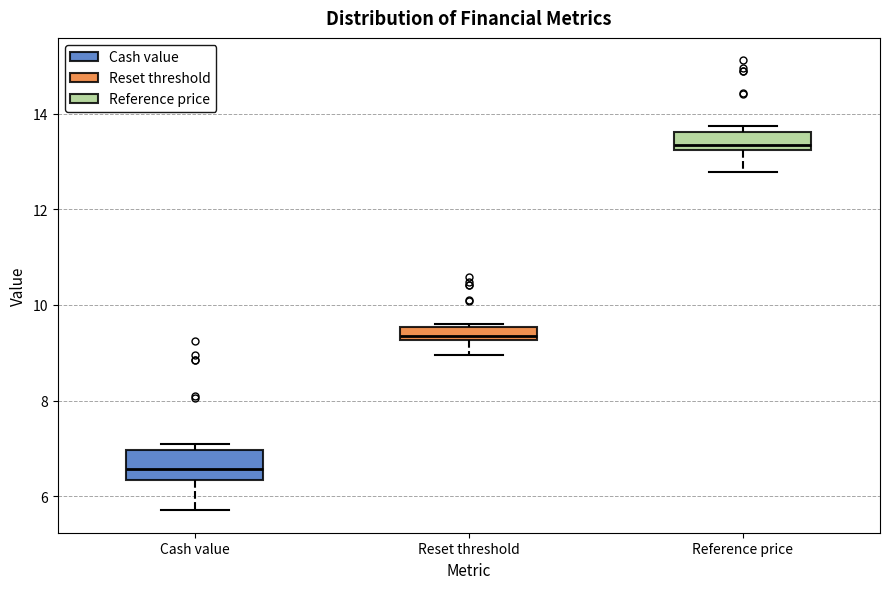

Where is the lower edge of the box for Cash value on the y-axis? The values are not printed on the chart, so give them approximately, as read against the axis.

6.4